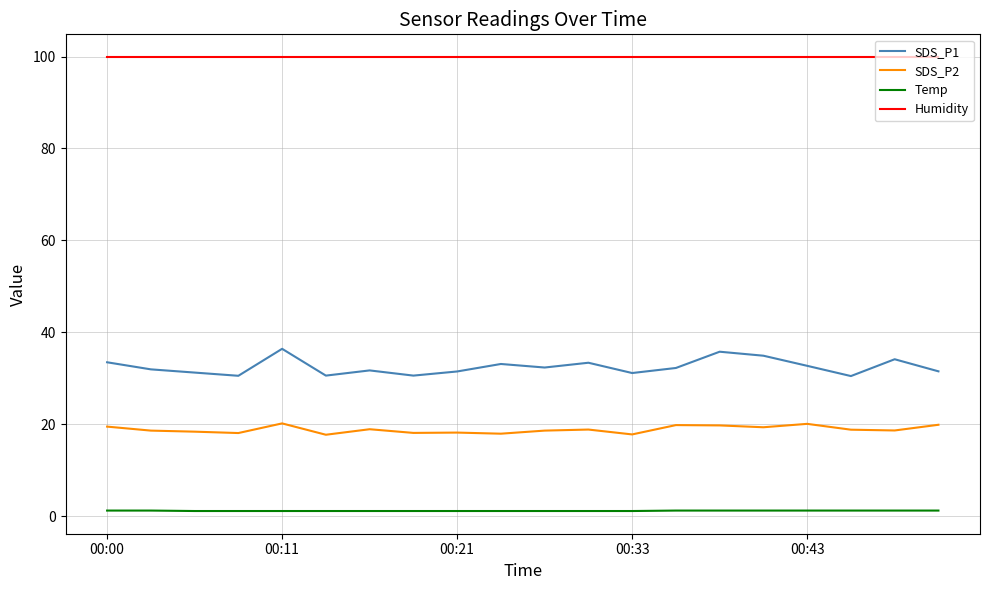

Count the number of data series in this chart.

4